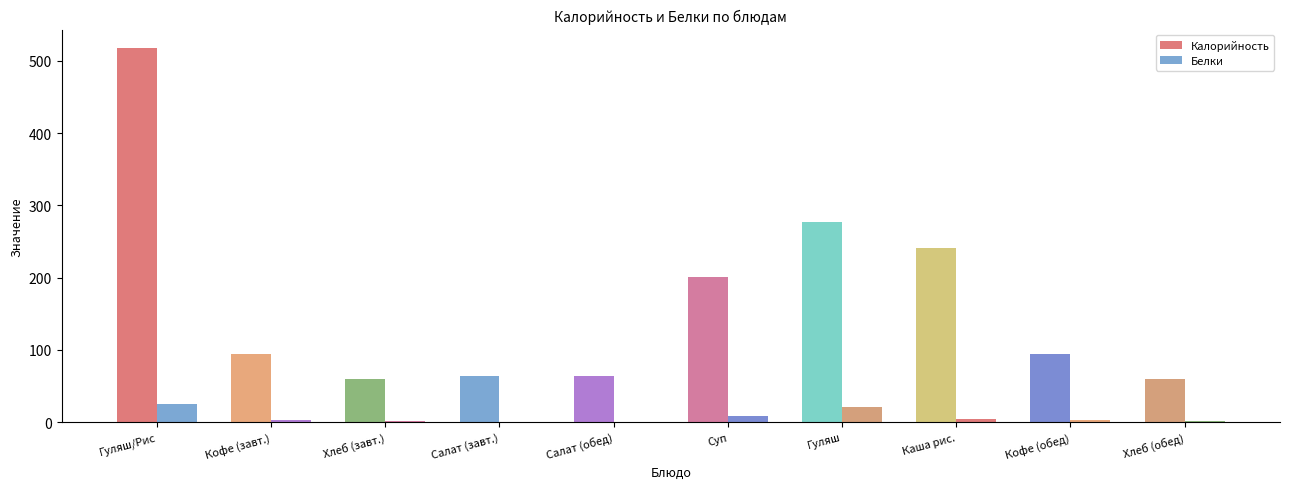

How many series are shown in this chart?

2